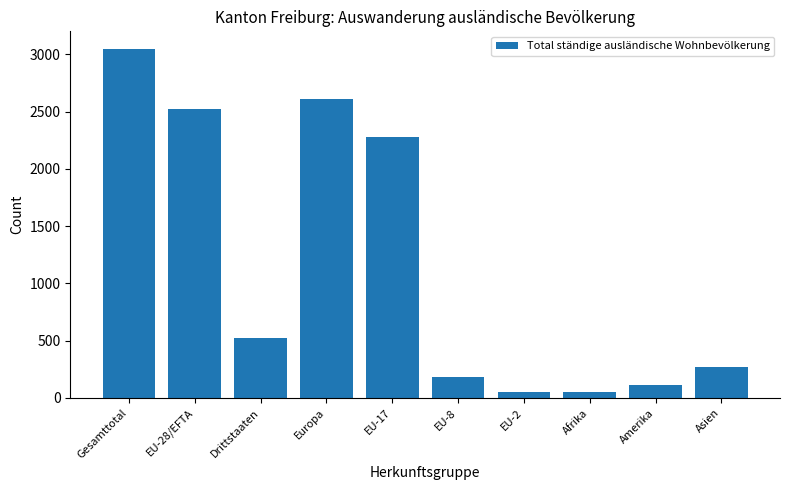

True or false: the data shows 4928 at Gesamttotal.

False